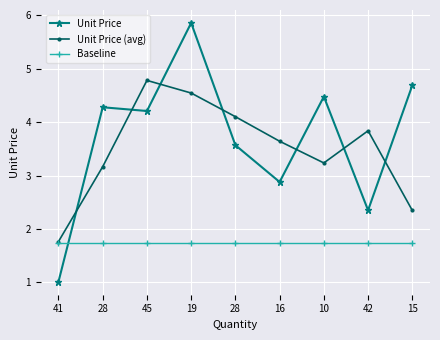

List the series in order of their peak value, highest first.

Unit Price, Unit Price (avg), Baseline